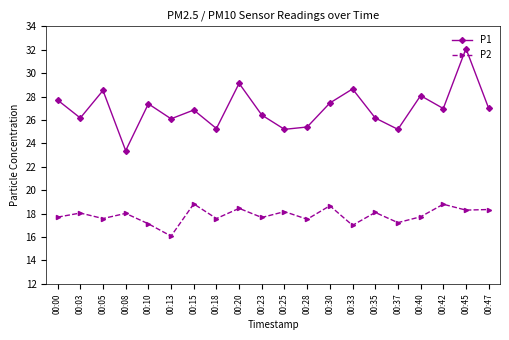

How many lines are shown in the chart?

2